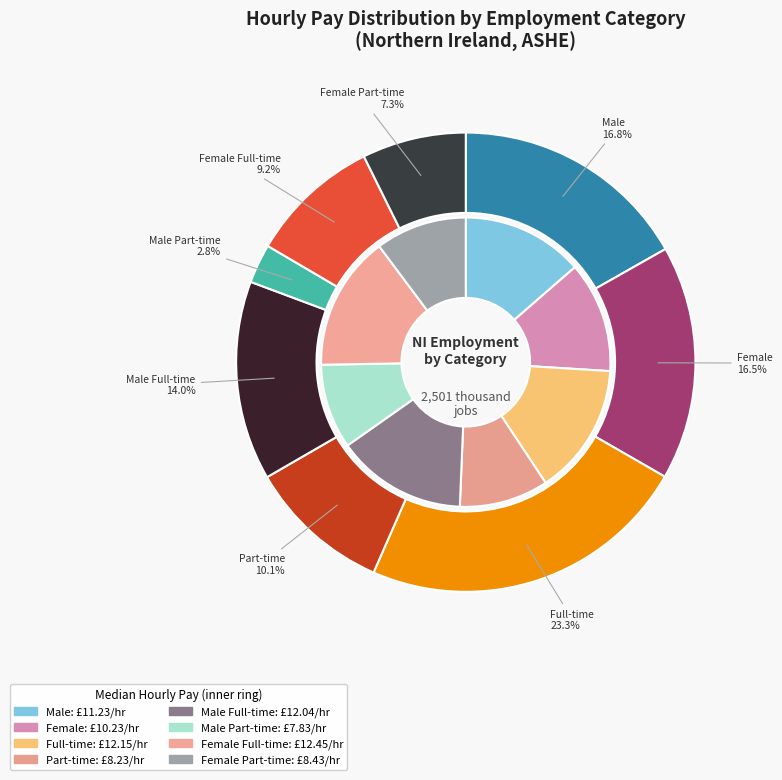

What is the ratio of the value at Female Part-time to the value at Female?

0.4